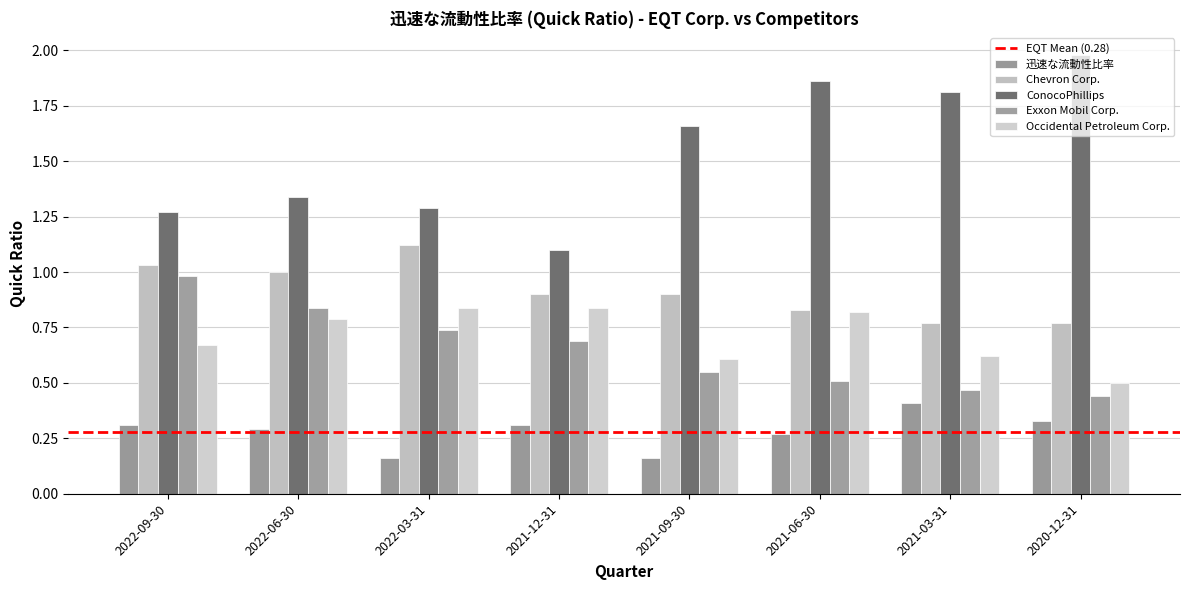

True or false: Chevron Corp. has a value of 1.1 at 2022-03-31.

True